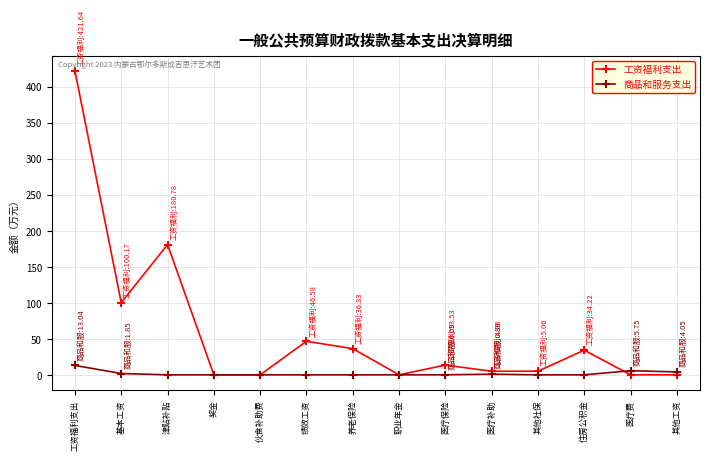

True or false: 商品和服务支出 and 工资福利支出 intersect in this chart.

True